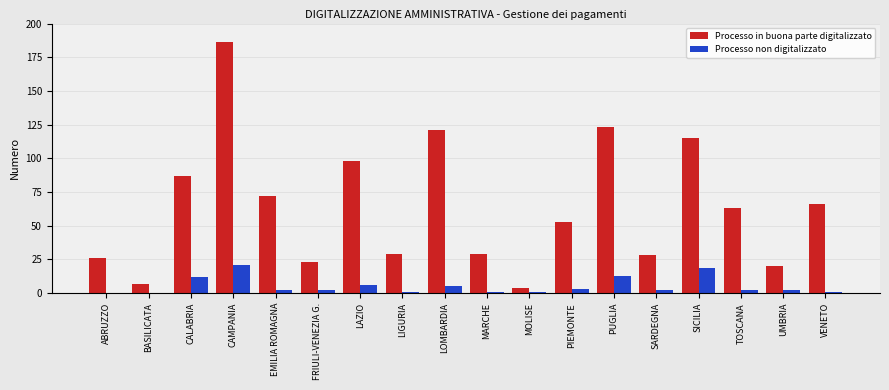

What is the spread (max minus min) of values at PUGLIA?

110